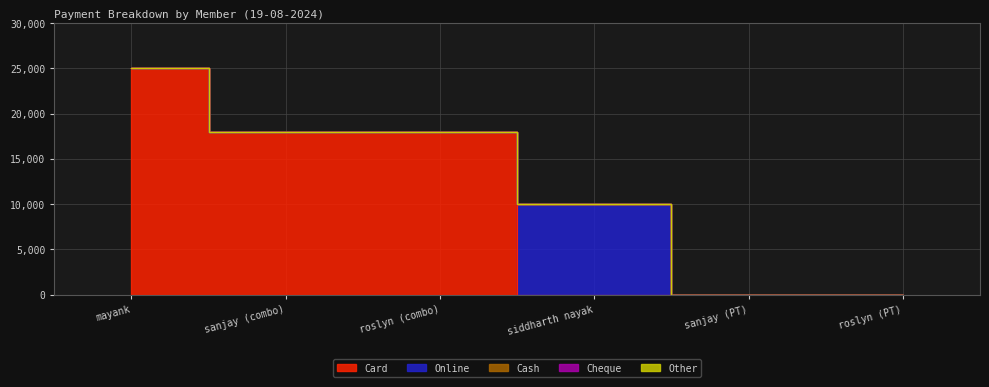

At how many categories does at least one series exceed 14189?

3